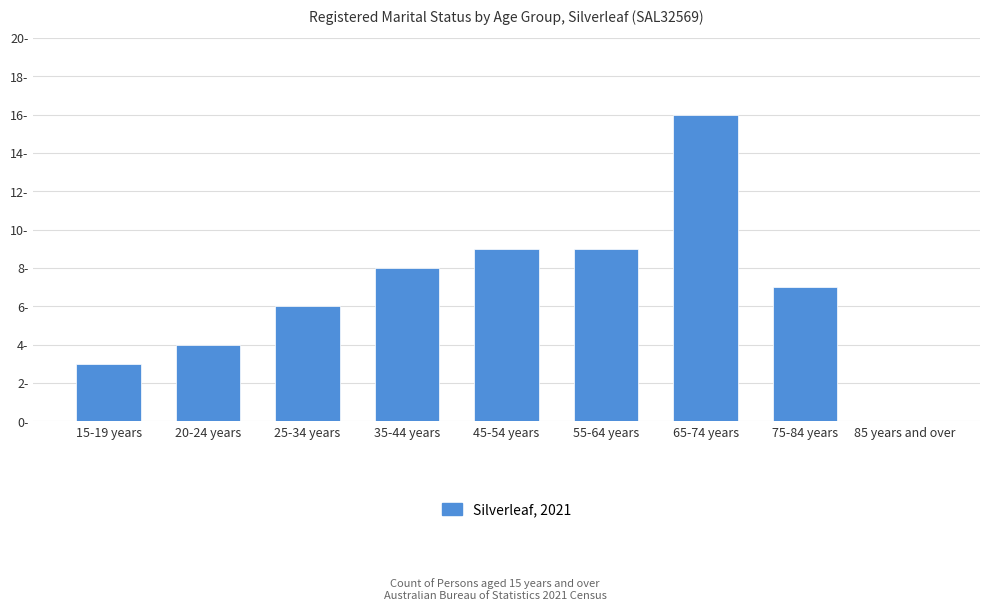

Rank the categories by value from highest to lowest.

65-74 years, 45-54 years, 55-64 years, 35-44 years, 75-84 years, 25-34 years, 20-24 years, 15-19 years, 85 years and over